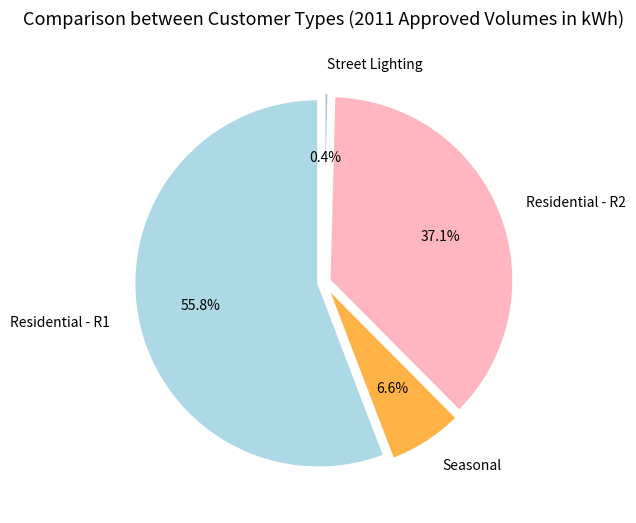

What is the largest slice in the pie chart?

Residential - R1